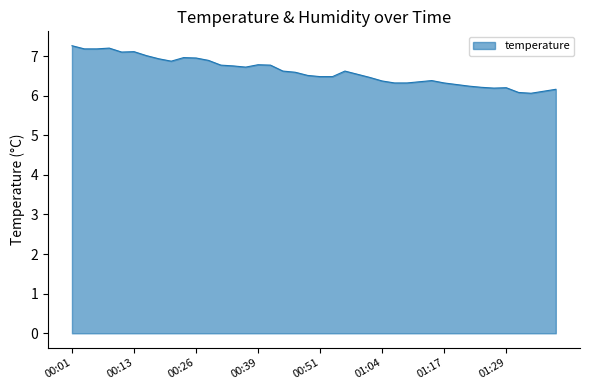

What is the difference between the maximum and minimum values?

1.2